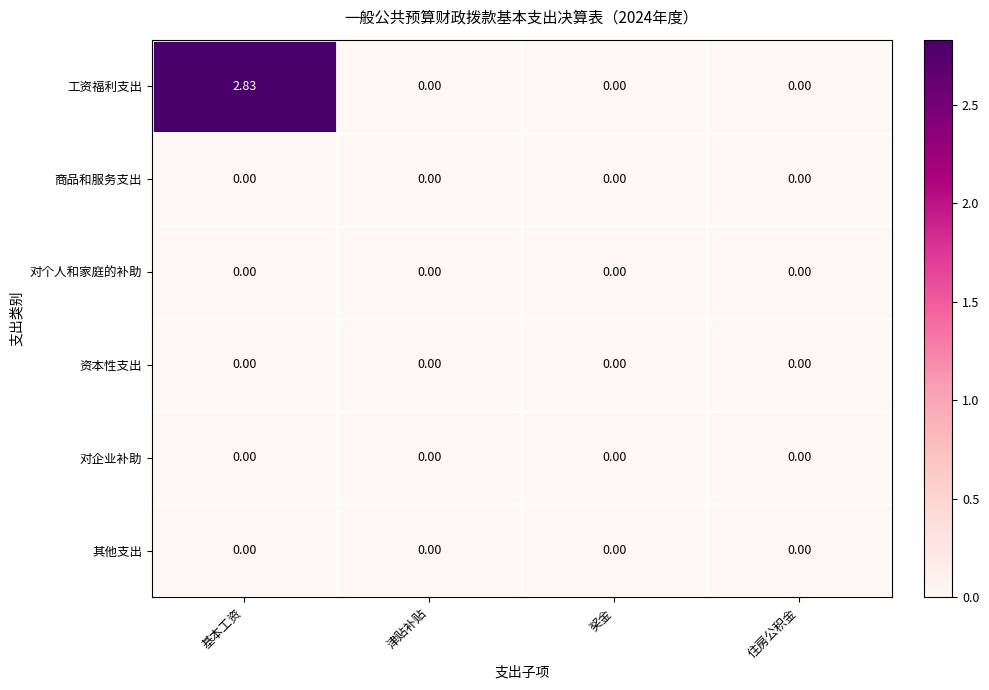

Which label corresponds to the largest value in the chart?

基本工资